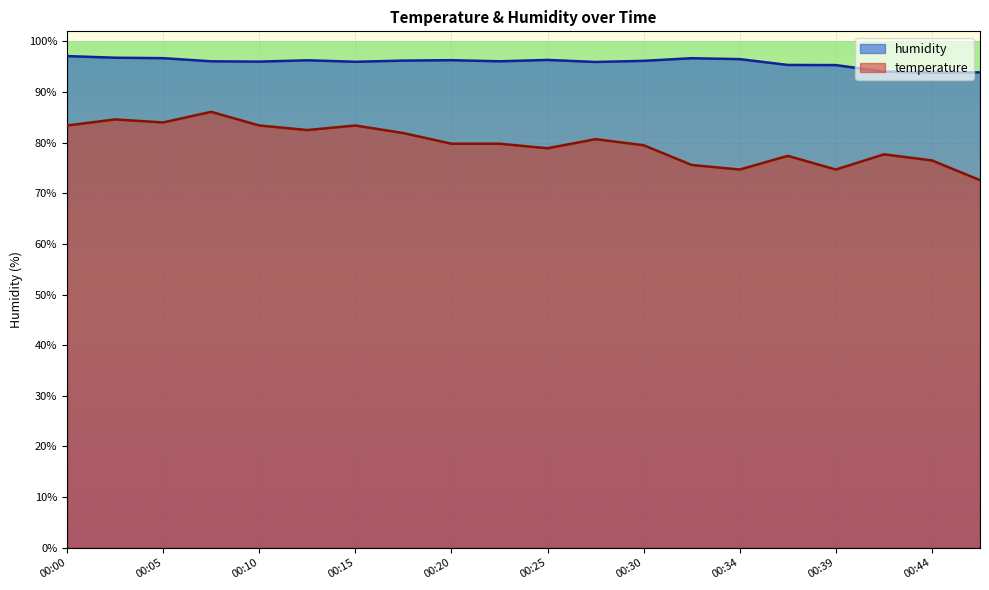

What is the value of the humidity point at the 2nd from the left?

96.8